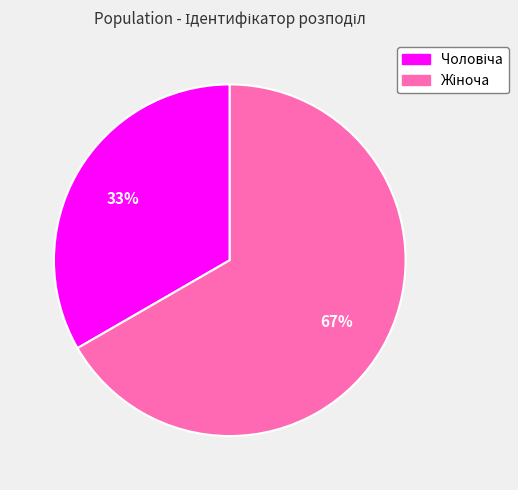

Count the number of slices in the pie.

2